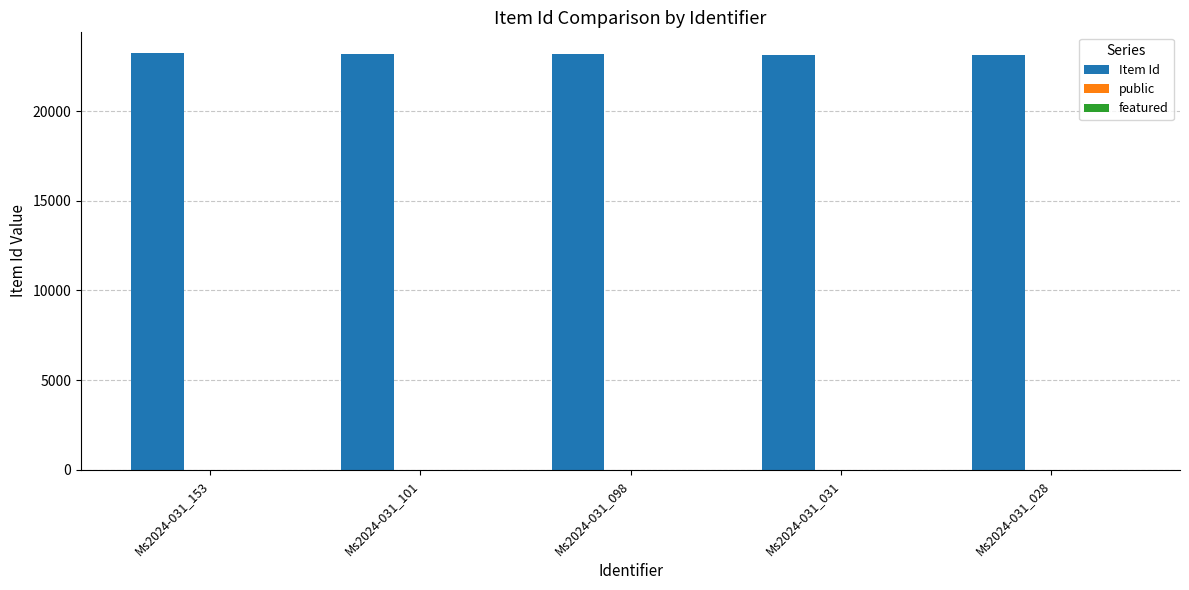

Which series has the largest total across all categories?

Item Id